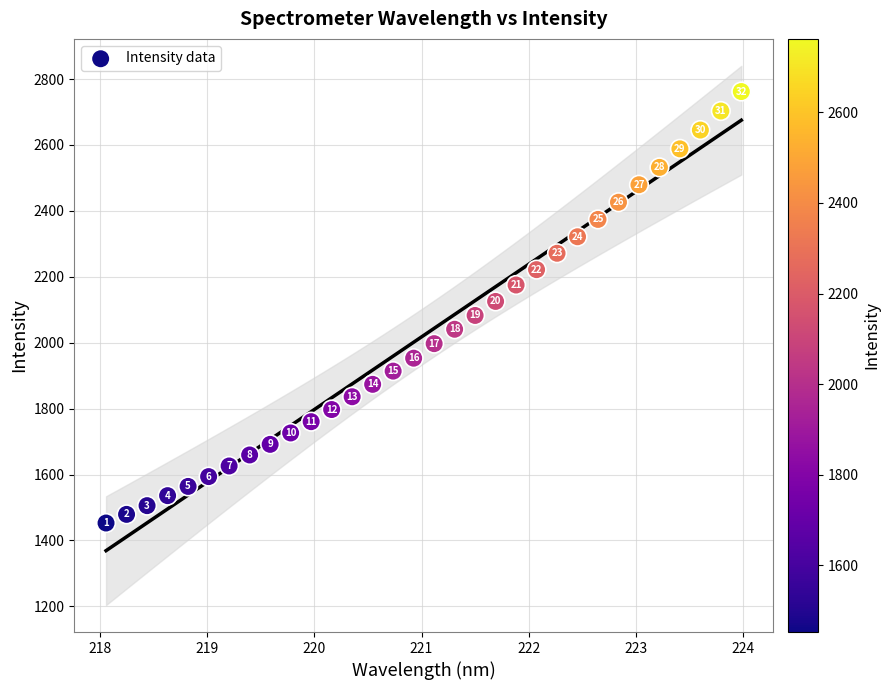

What Y value in the scatter plot is closest to 2107?

2125.3